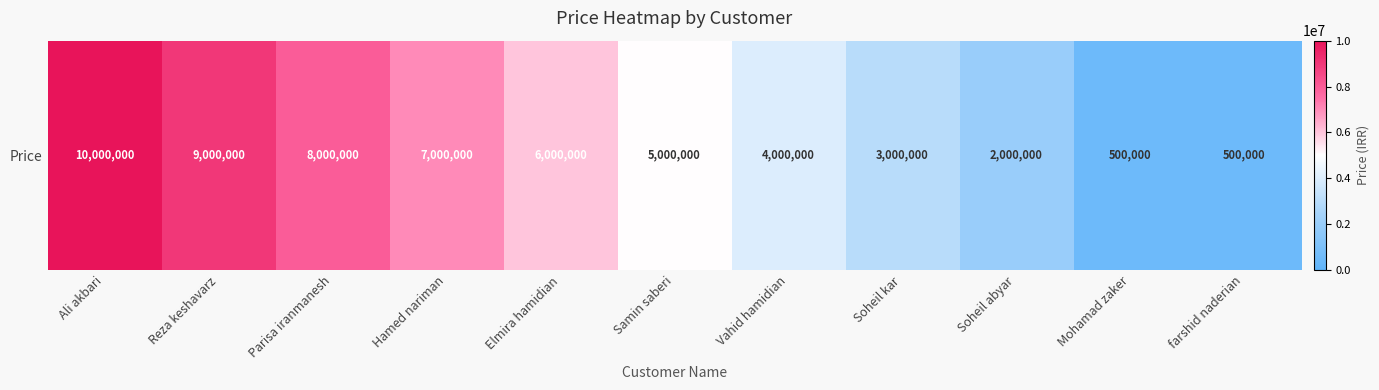

Reading left to right, what are all the values shown in this chart?

Ali akbari=10000000	Reza keshavarz=9000000	Parisa iranmanesh=8000000	Hamed nariman=7000000	Elmira hamidian=6000000	Samin saberi=5000000	Vahid hamidian=4000000	Soheil kar=3000000	Soheil abyar=2000000	Mohamad zaker=500000	farshid naderian=500000